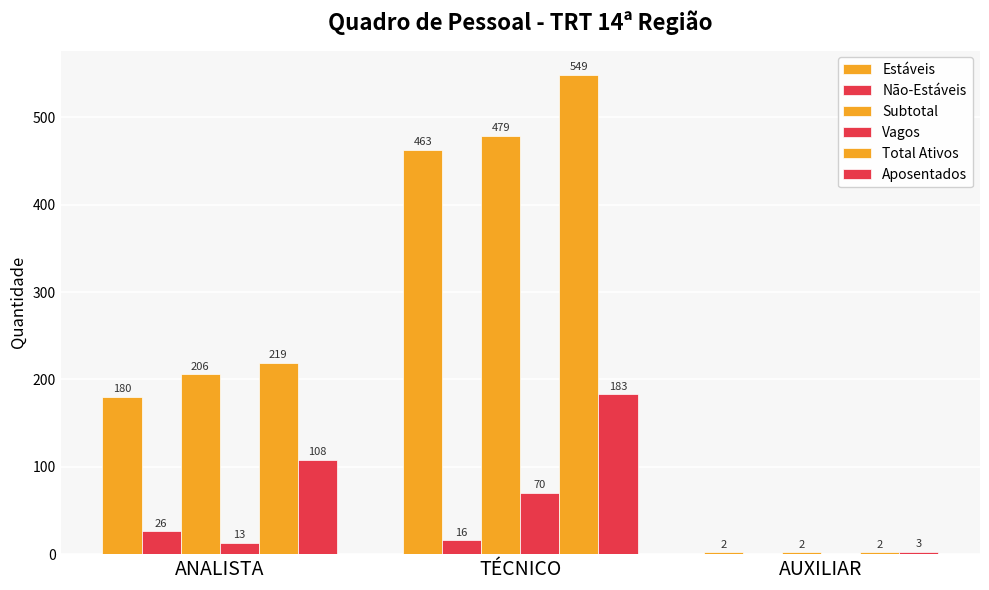

What value does the Não-Estáveis series have at TÉCNICO, to the nearest 5?

15